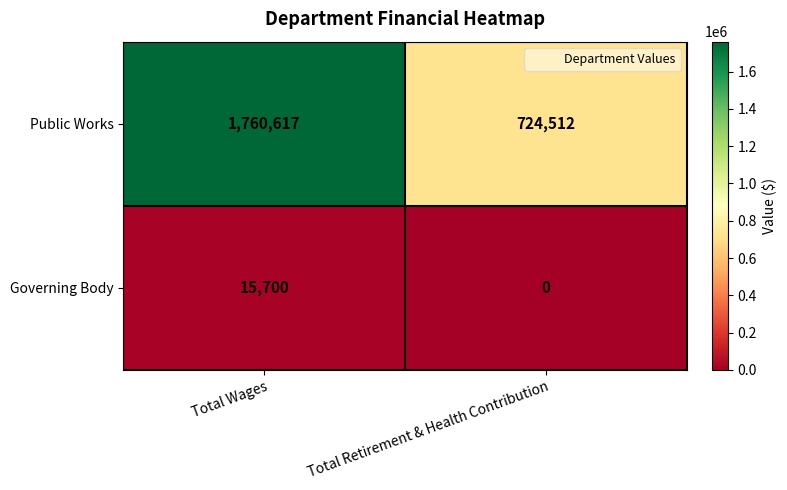

Which series has the largest total across all categories?

Public Works